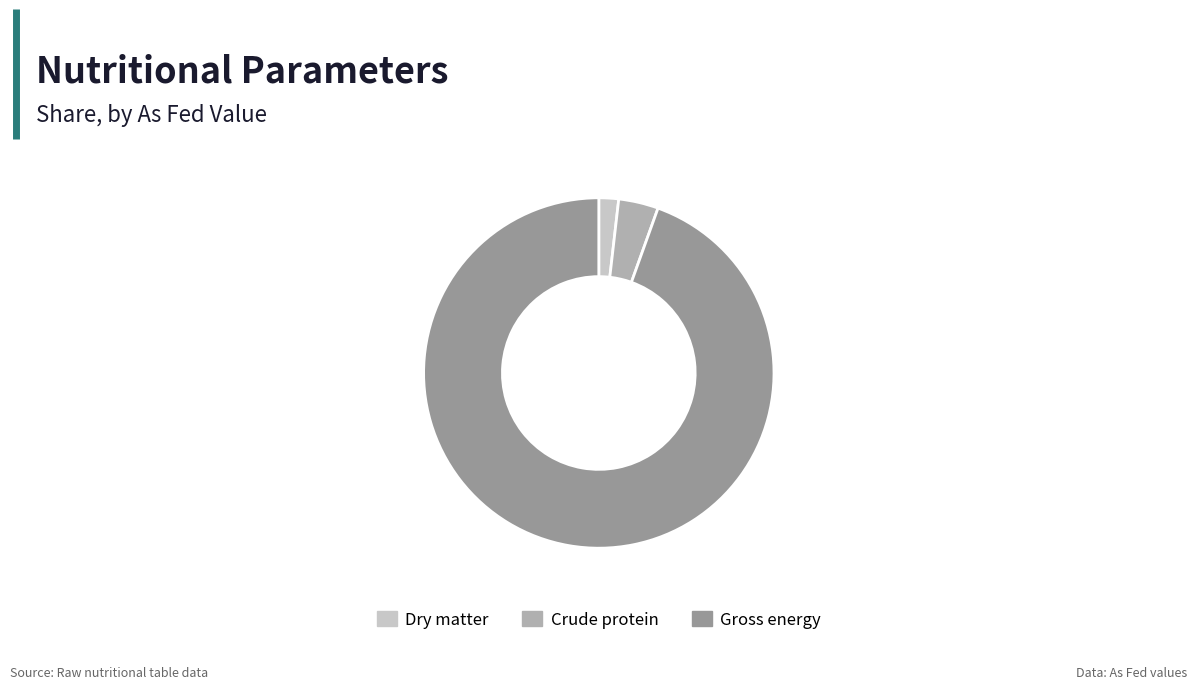

True or false: Gross energy accounts for 95% of the total.

True